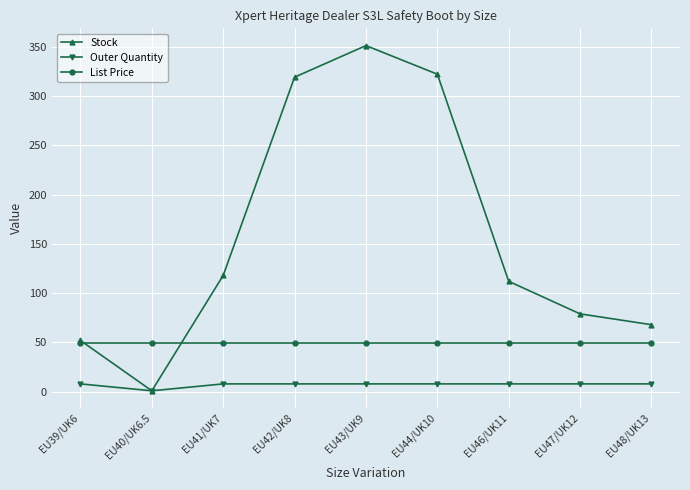

What position from the left is EU43/UK9?

5